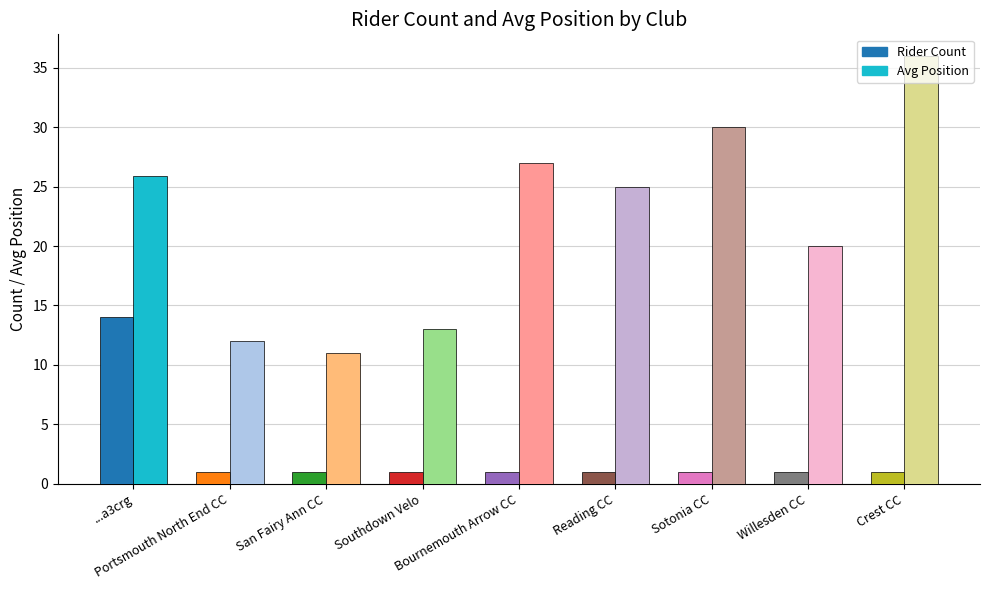

At which category is the sum across all series the highest?

...a3crg